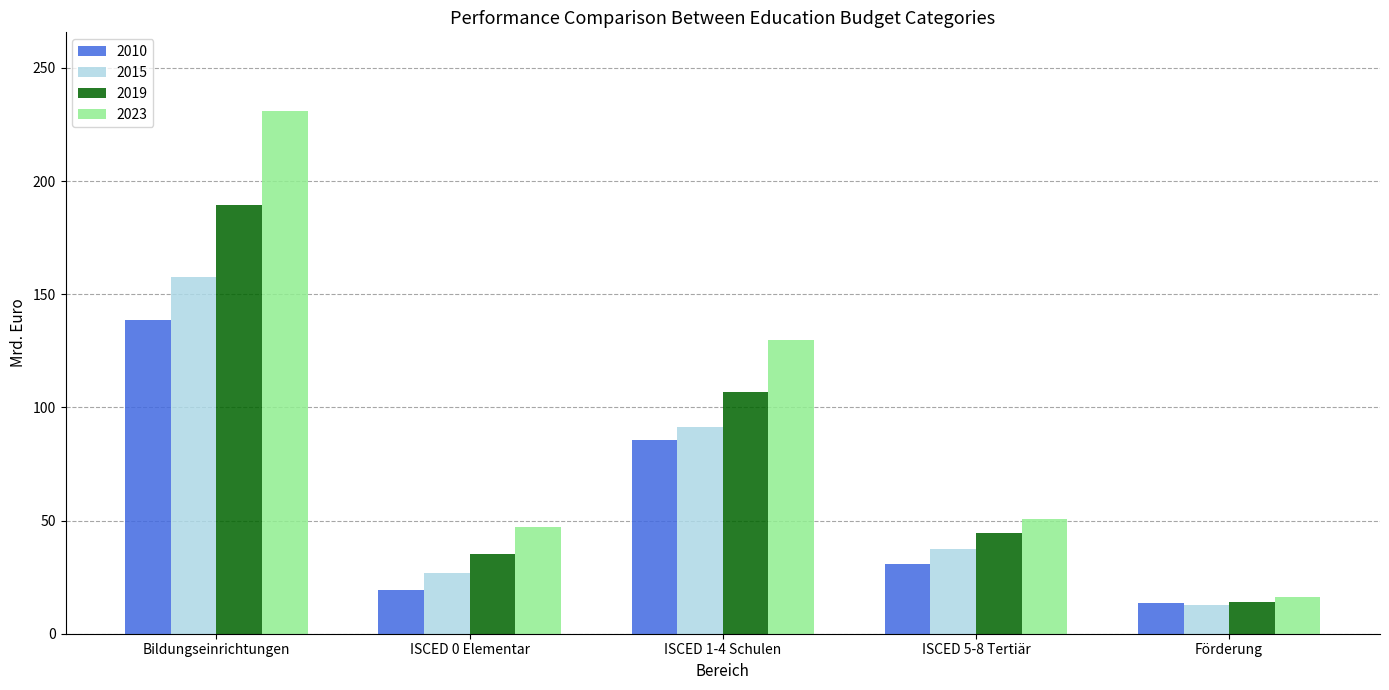

How many bars are there in total?

20